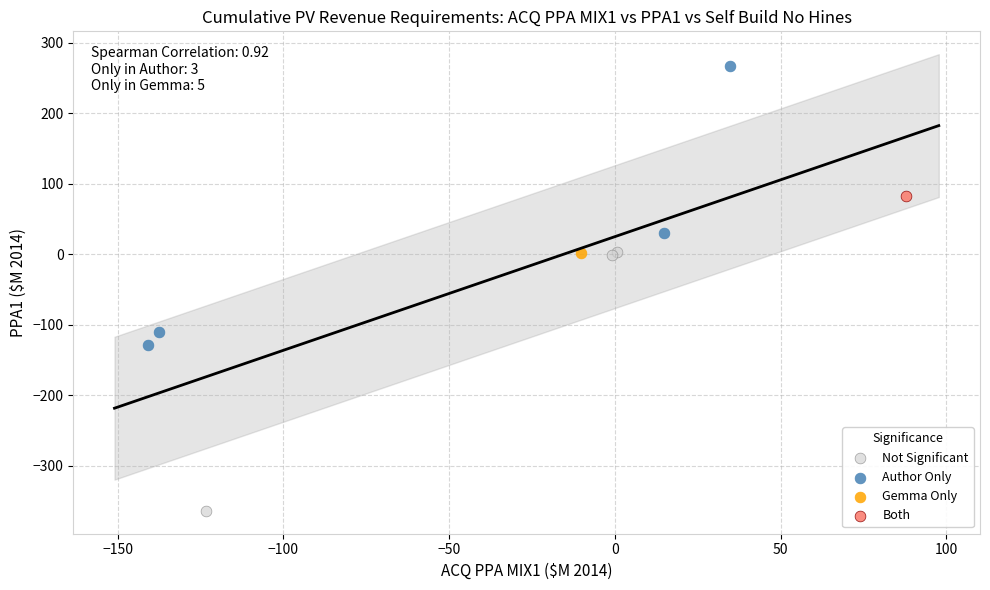

Which series reaches the minimum Y coordinate?

Not Significant